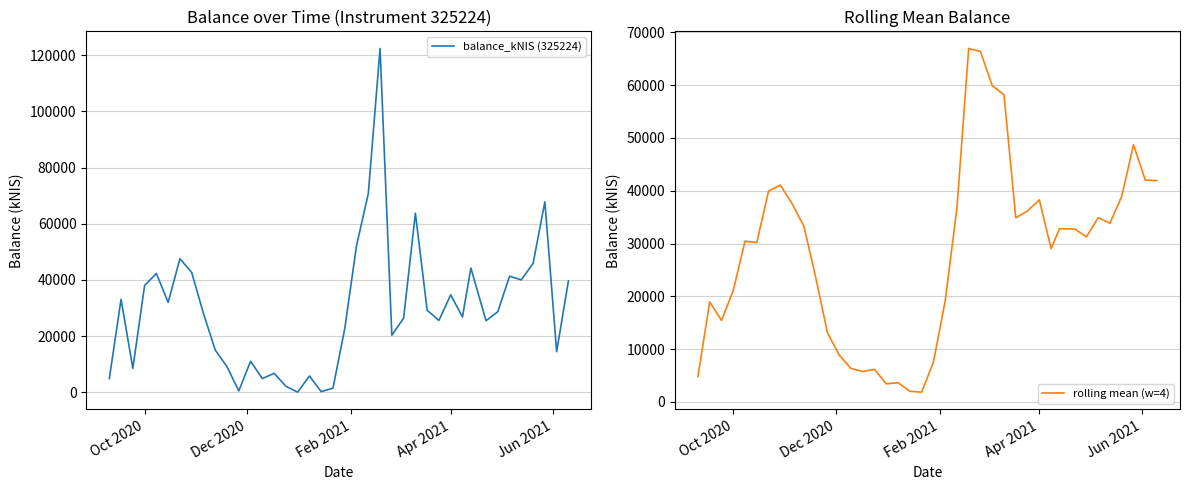

How many series are shown in this chart?

2